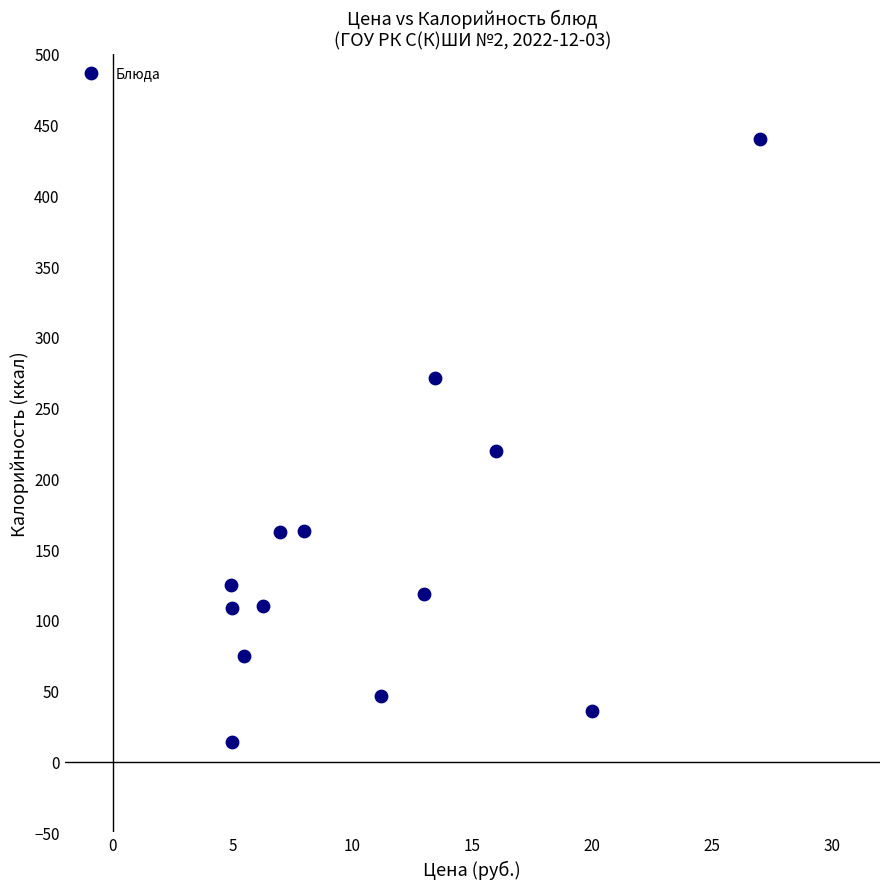

What is the range of X values (max minus min)?

22.1